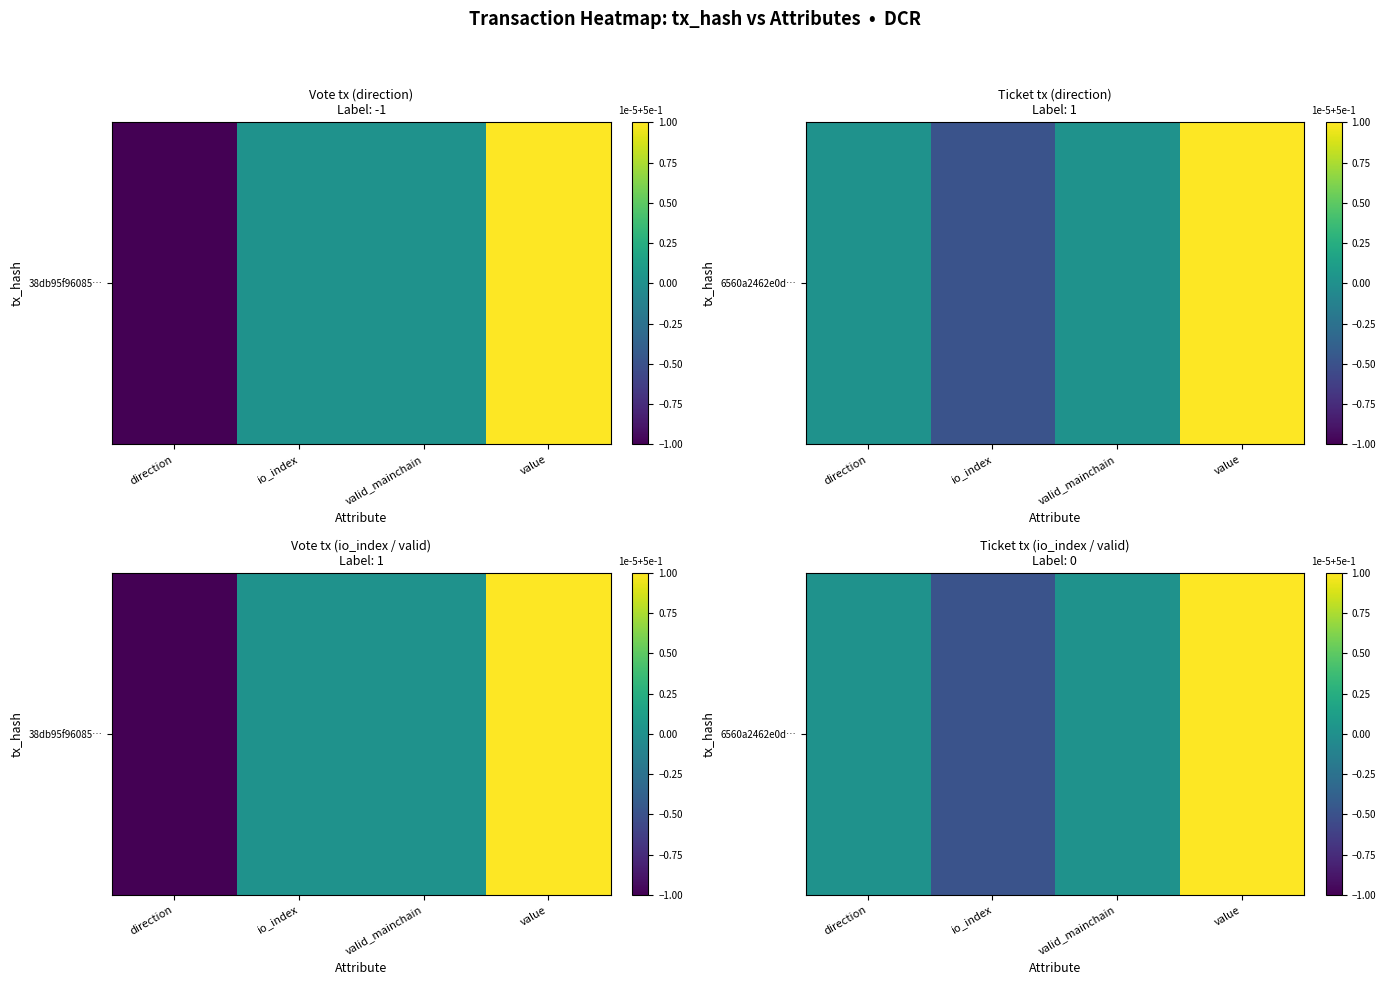

What is the difference between the maximum and minimum values?

1.5